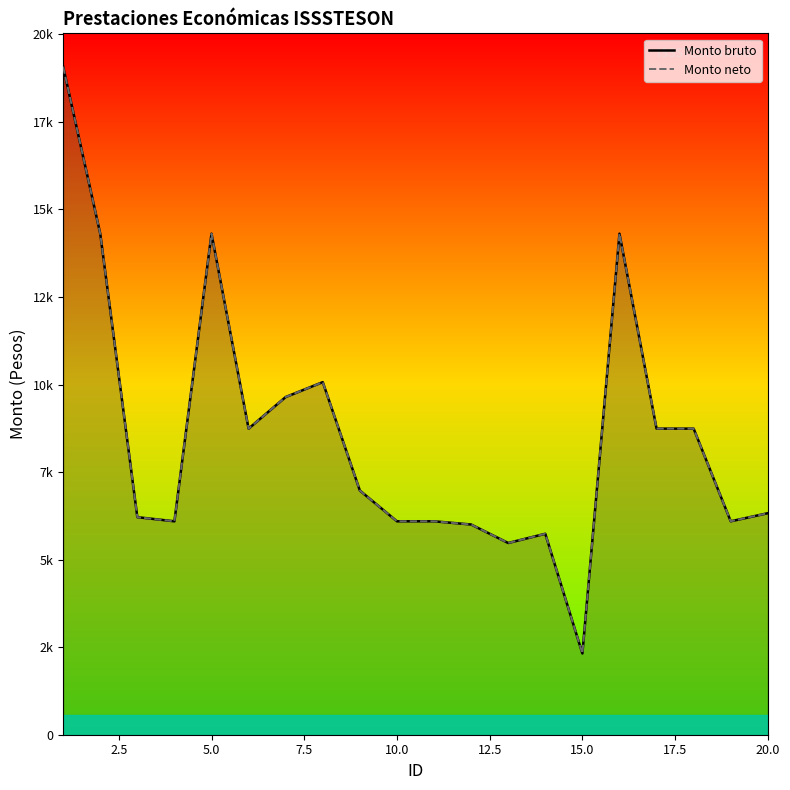

At how many categories does at least one series exceed 17356?

1